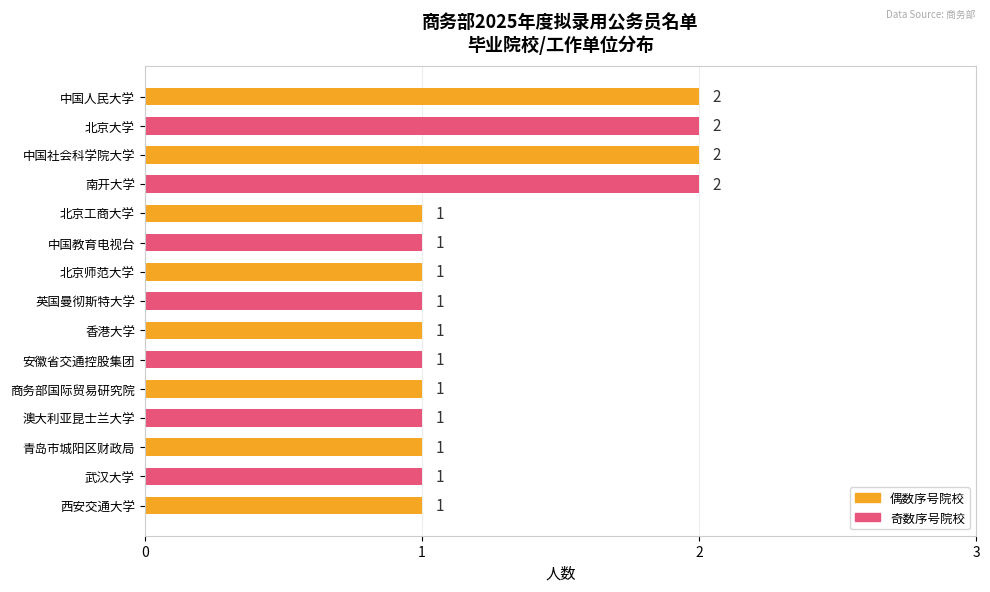

Does the chart contain any negative values?

No